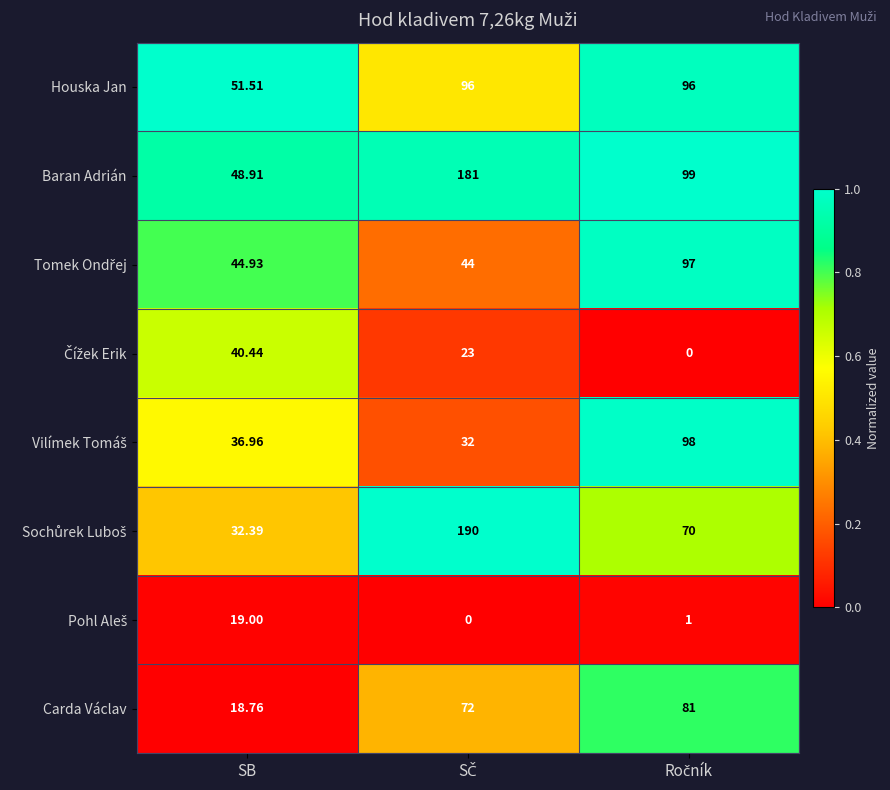

What is the greatest value displayed?

190.0